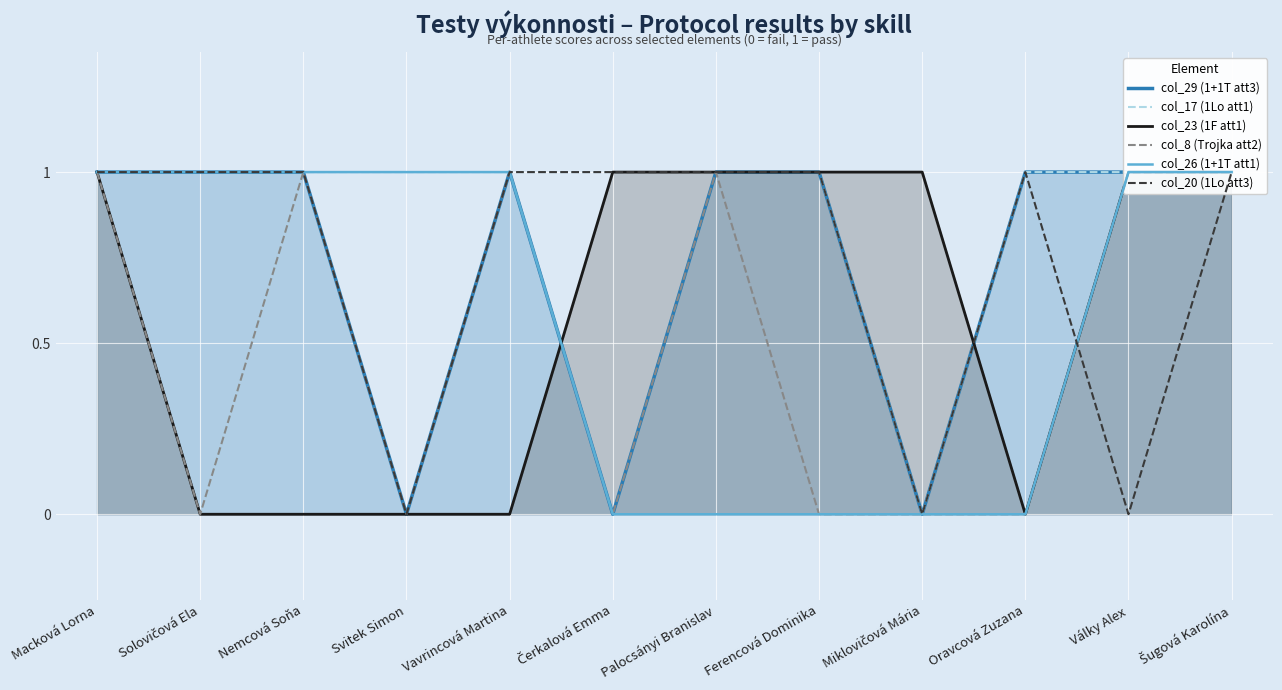

The value of col_23 (1F att1) at Oravcová Zuzana is 1. True or false?

False